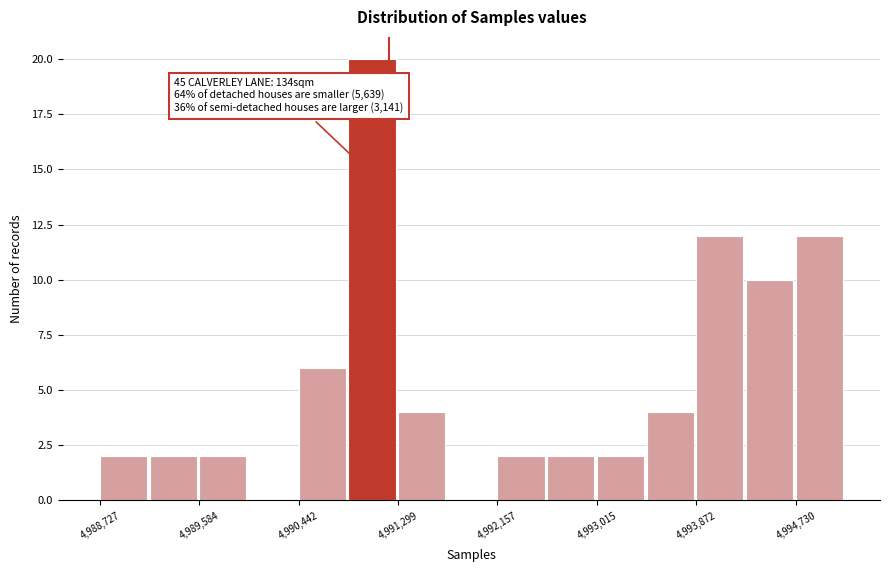

Which range on the x-axis has the tallest bar?

4990900 to 4991300